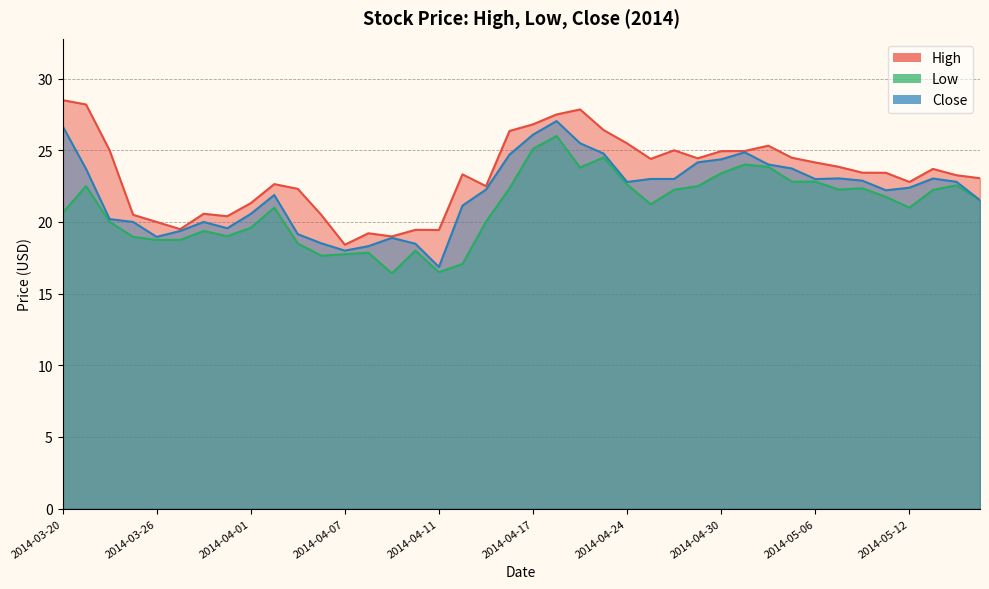

True or false: Low and High cross at least once.

False